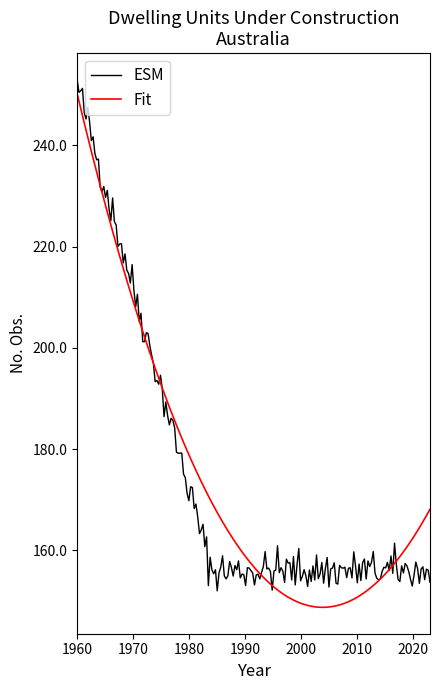

What is the maximum value shown in the chart?

253.0